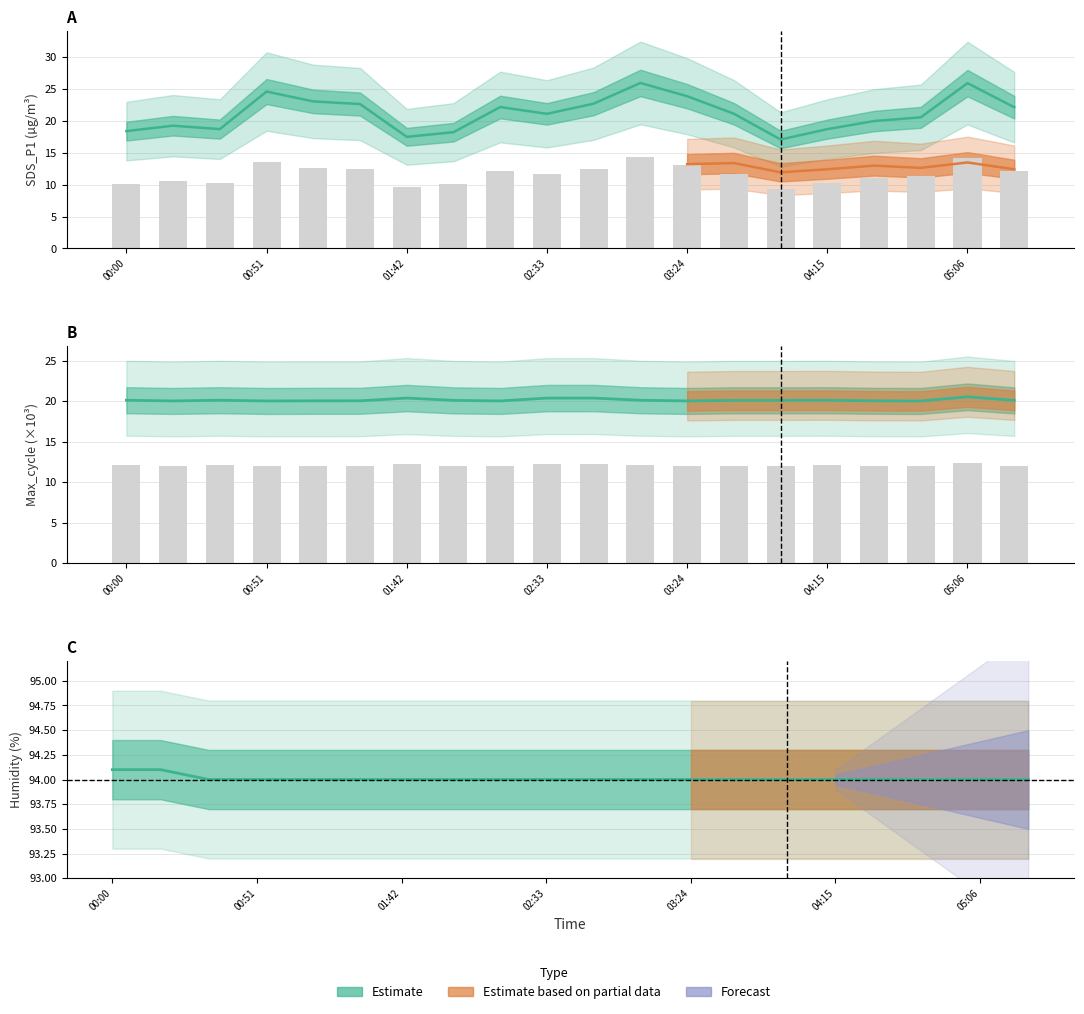

What is the spread (max minus min) of values at 01:59?

75.8